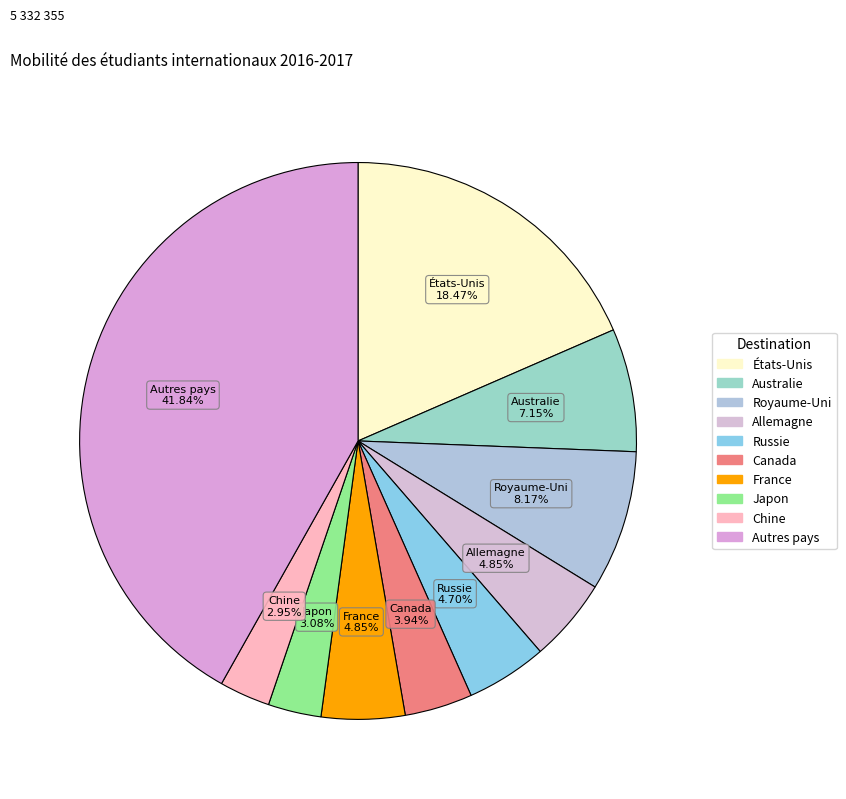

Between Allemagne and Royaume-Uni, which is larger?

Royaume-Uni